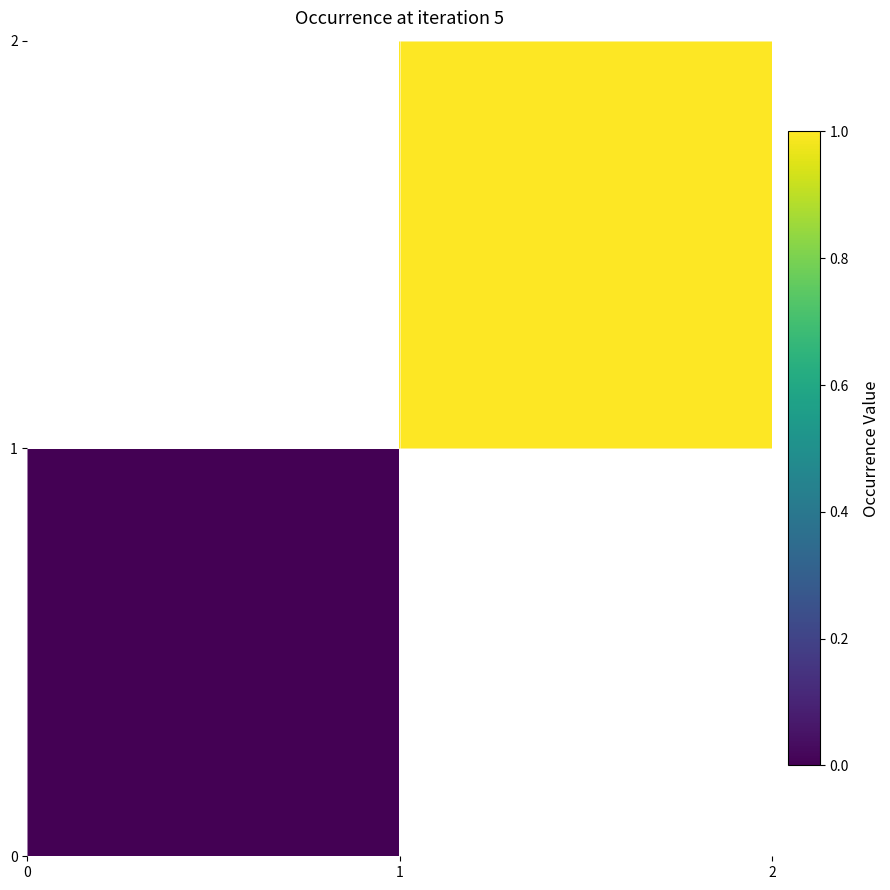

What is the greatest value displayed?

1.0